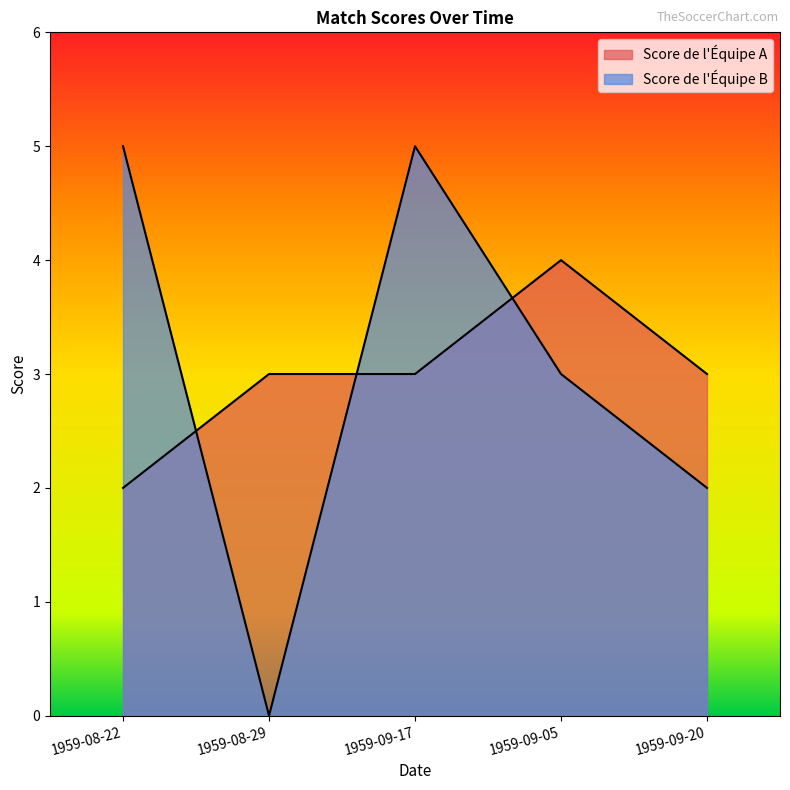

At which label is Score de l'Équipe B closest to 2?

1959-09-20